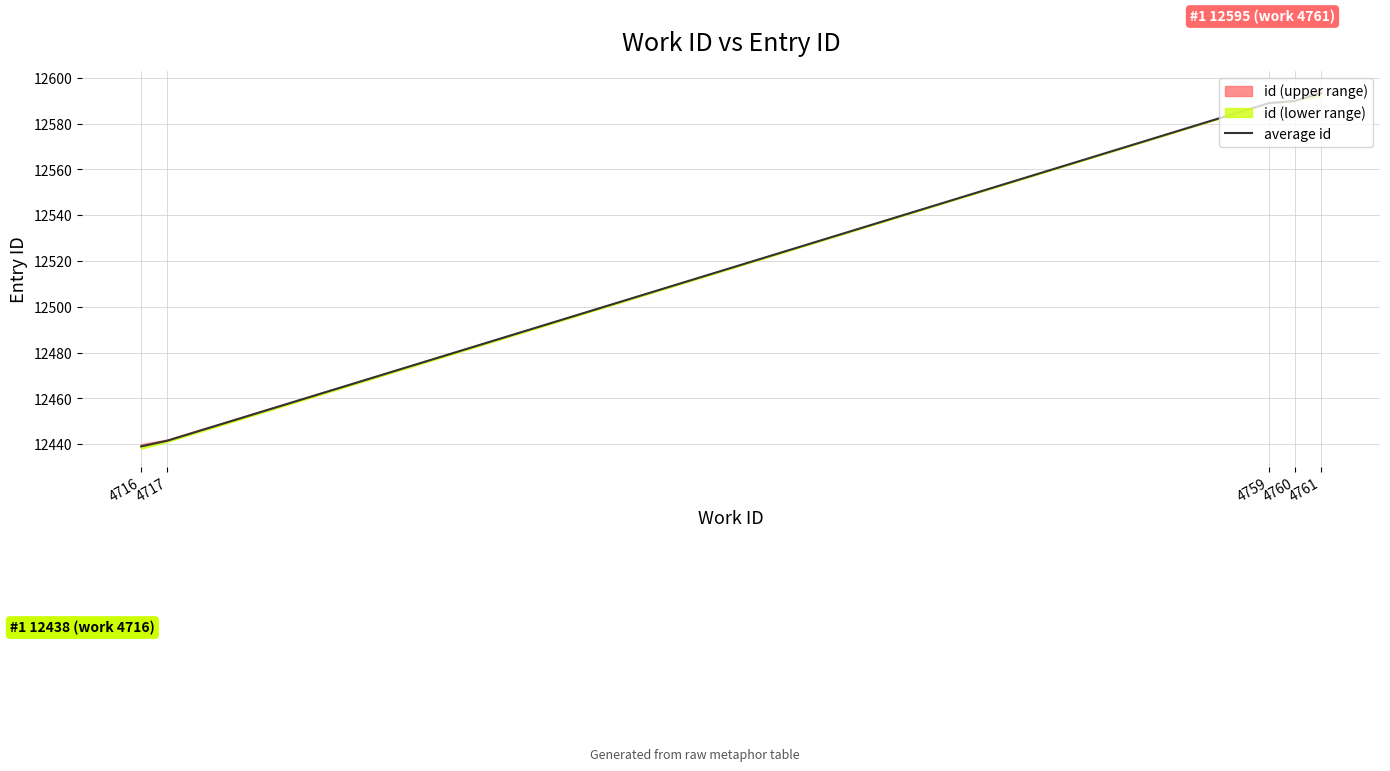

Reading left to right, what are all the values shown in this chart?

4716=12439.0	4717=12441.5	4759=12589.0	4760=12590.0	4761=12593.3